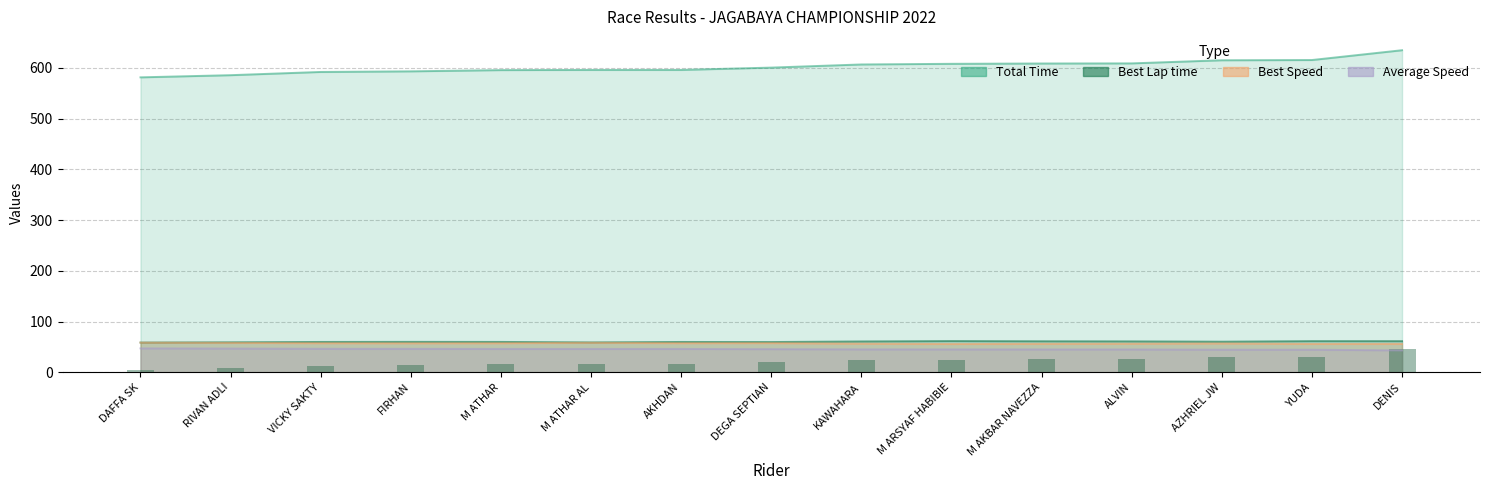

What is the label of the 5th bar from the right?

M AKBAR NAVEZZA